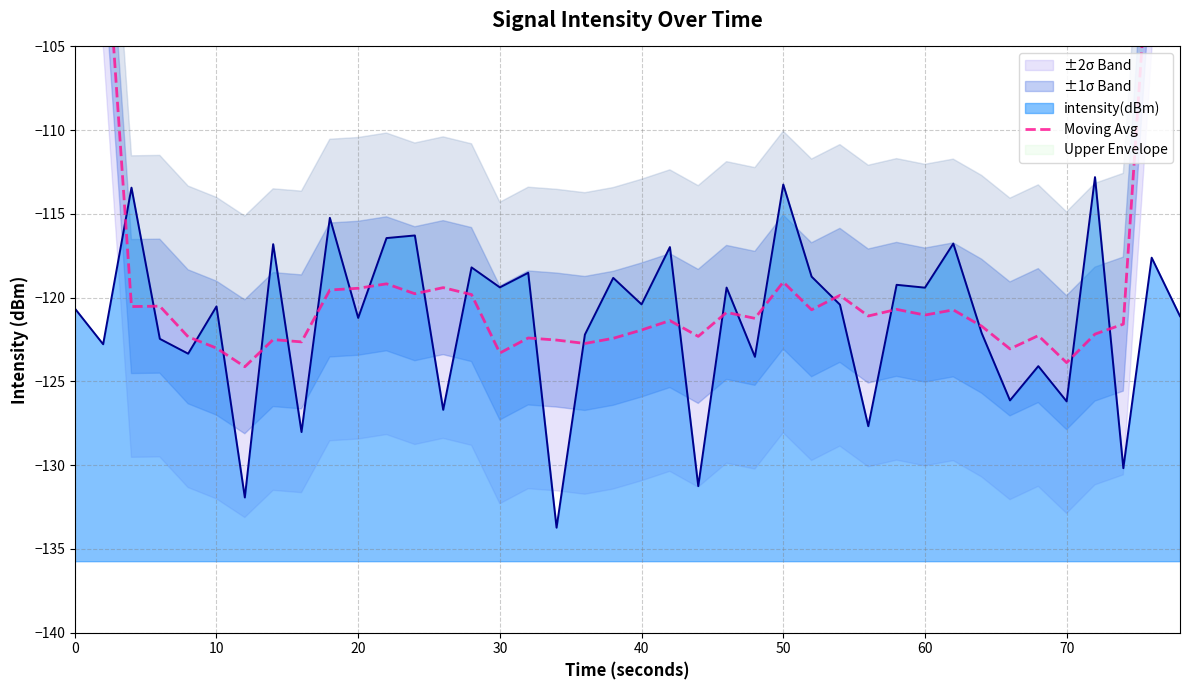

Is it true that intensity(dBm) equals -121.2 at 20?

True